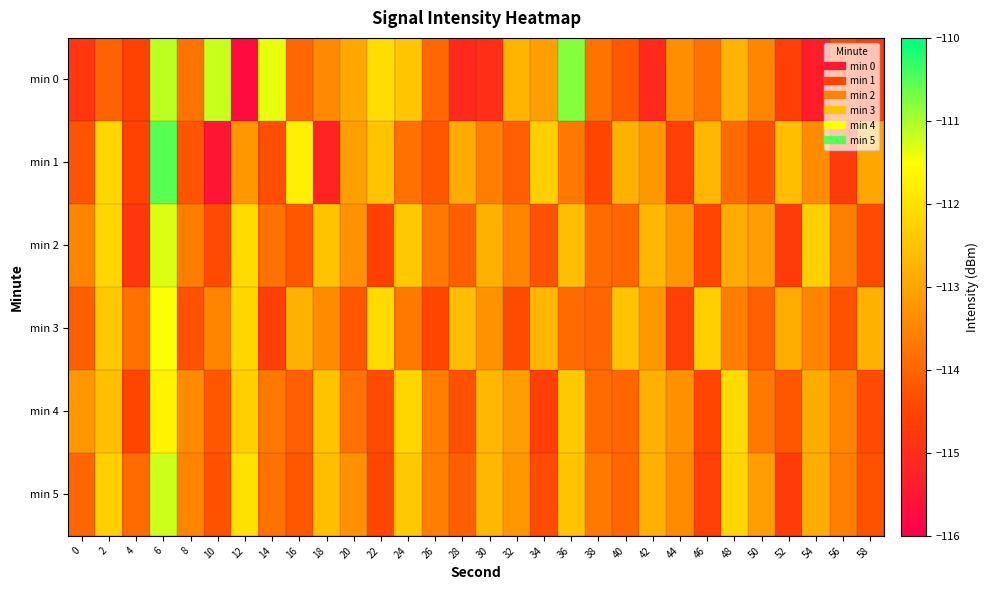

What is the greatest value displayed?

-110.5